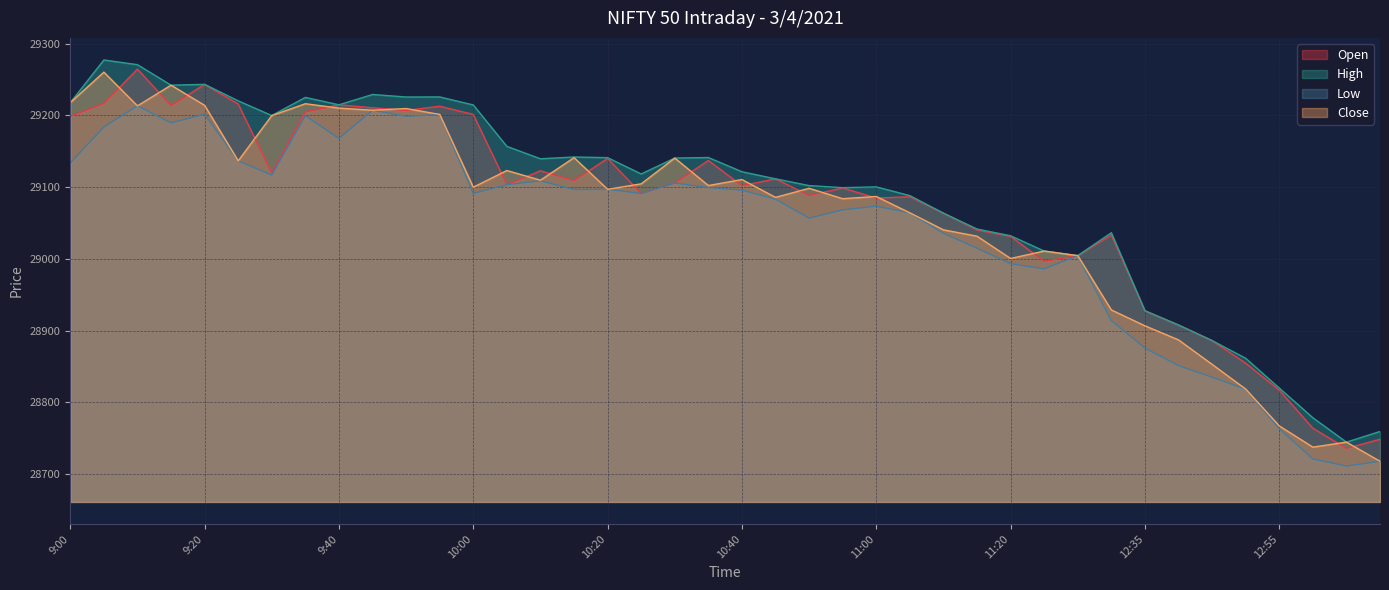

At which category is the sum across all series the highest?

9:10